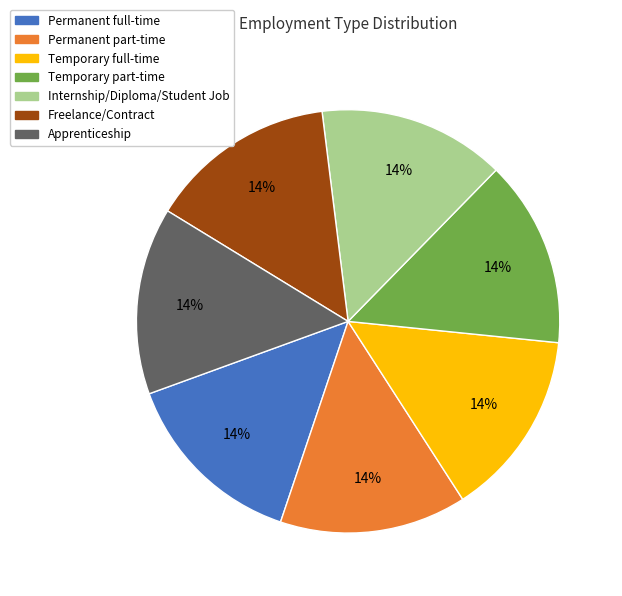

Does Permanent full-time account for over 50% of the chart?

No